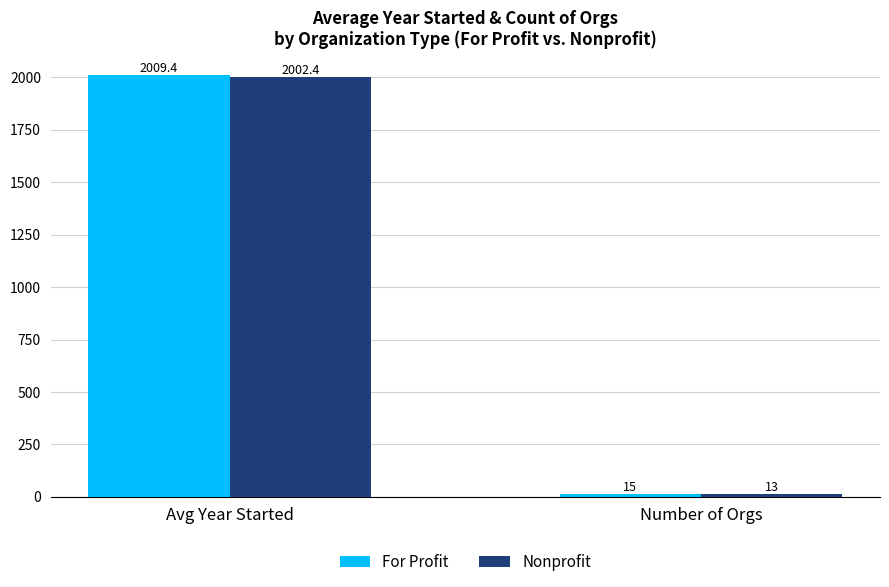

Reading left to right, extract all data points from this chart.

For Profit: Avg Year Started=2009.4	Number of Orgs=15.0
Nonprofit: Avg Year Started=2002.4	Number of Orgs=13.0